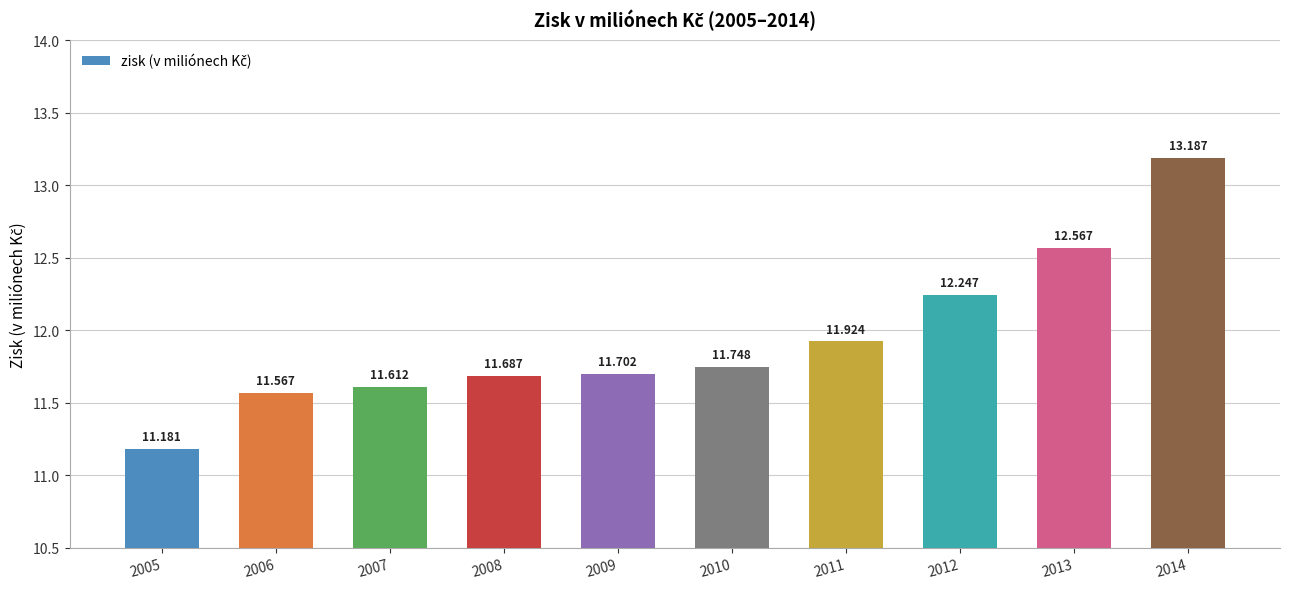

Are the bars horizontal?

No